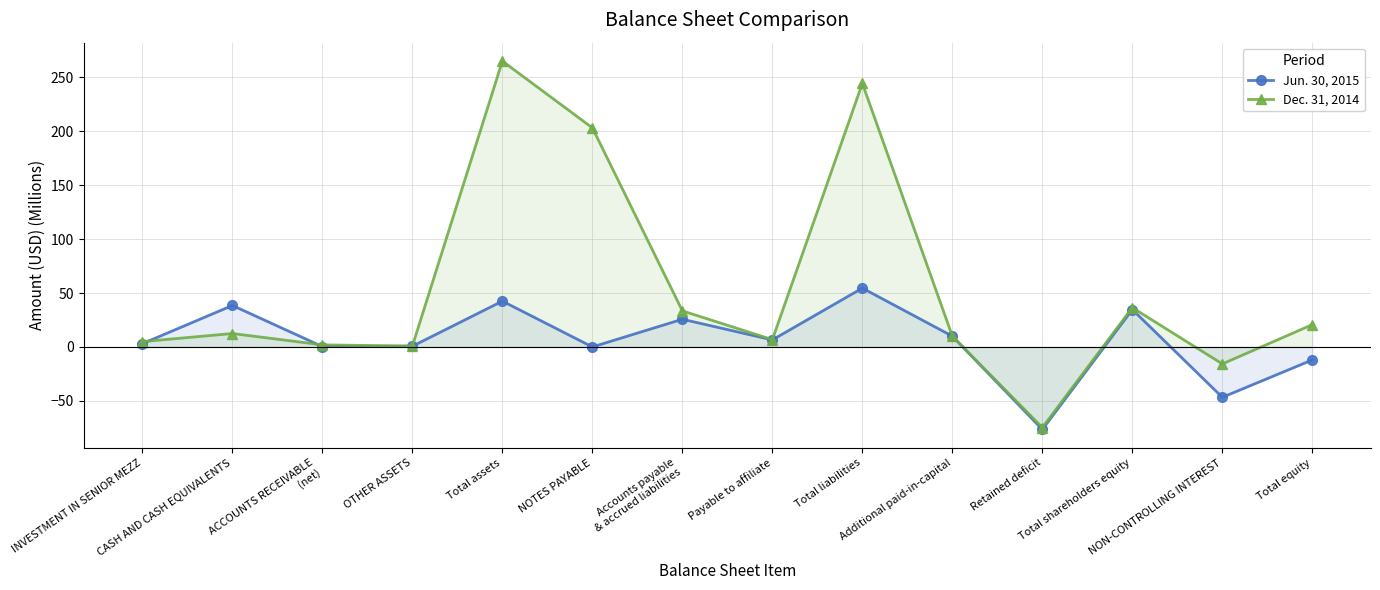

At how many categories does at least one series exceed 63?

3